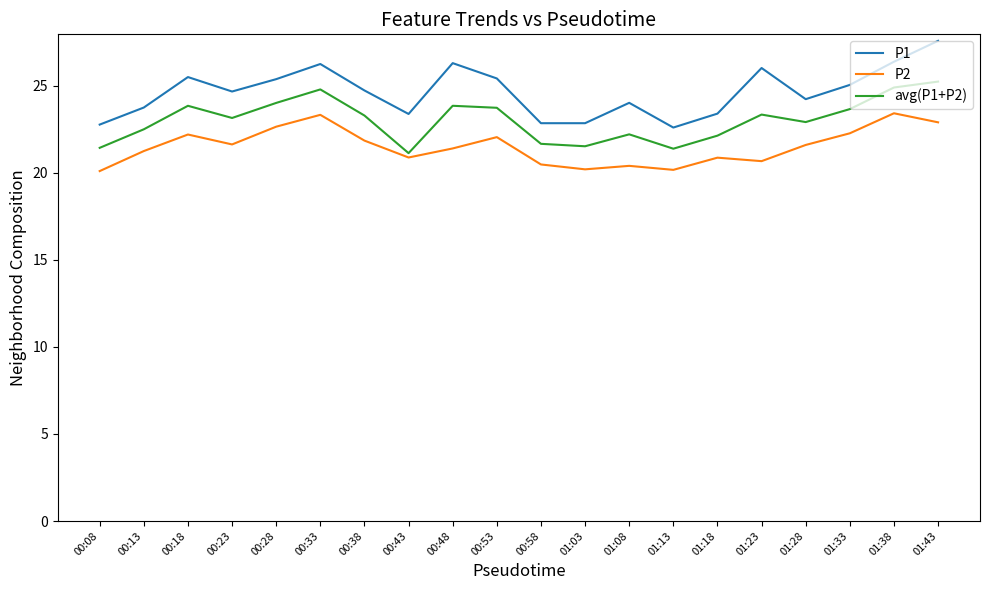

Is the value of P2 at 01:38 greater than the value of avg(P1+P2) at 00:18?

No